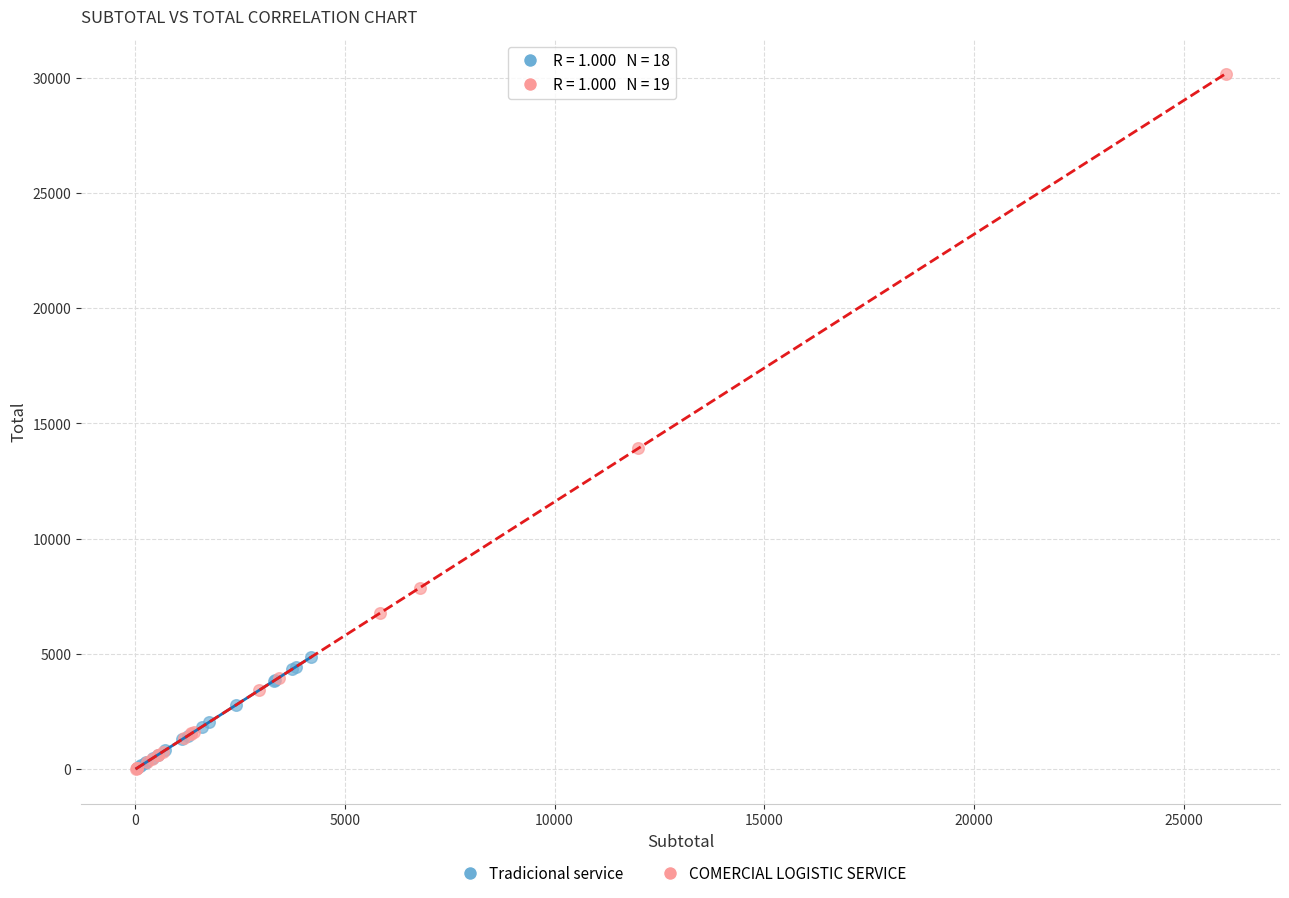

What are all the series names shown in the legend?

Tradicional service, COMERCIAL LOGISTIC SERVICE